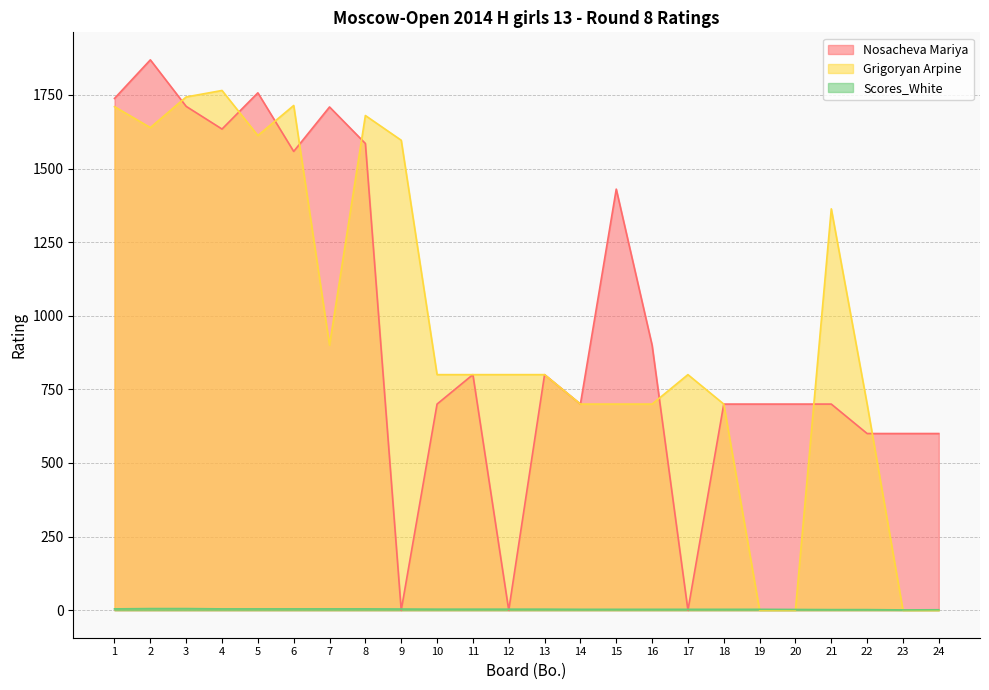

What is the difference between the maximum and minimum values in the Grigoryan Arpine series?

1765.0